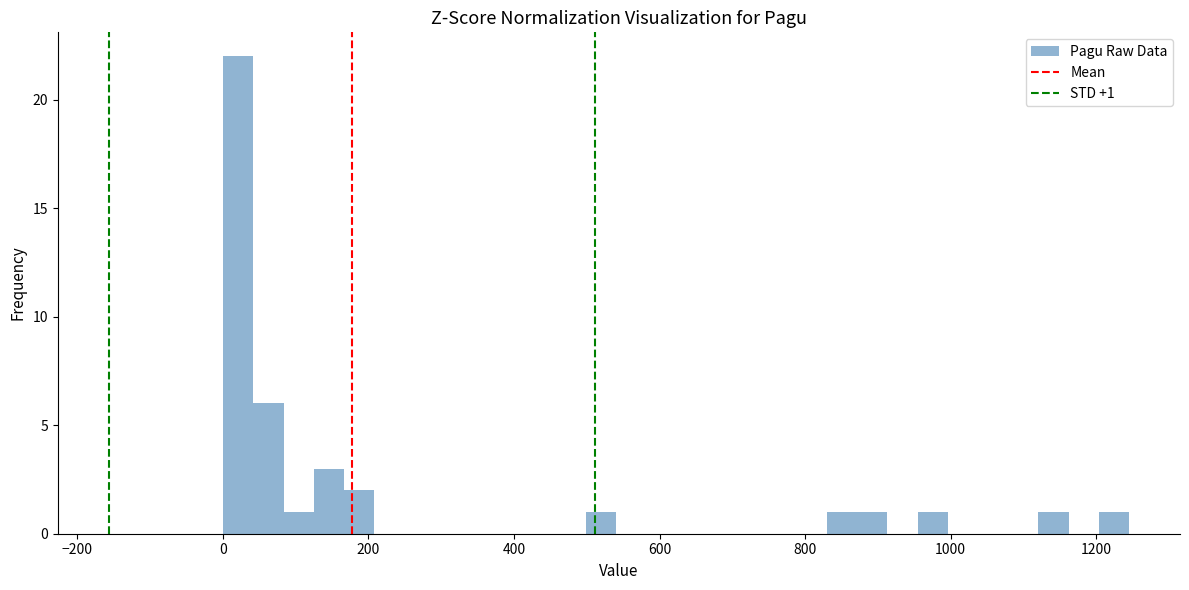

Read against the x-axis, roughly where is the centre of the tallest bar?

20